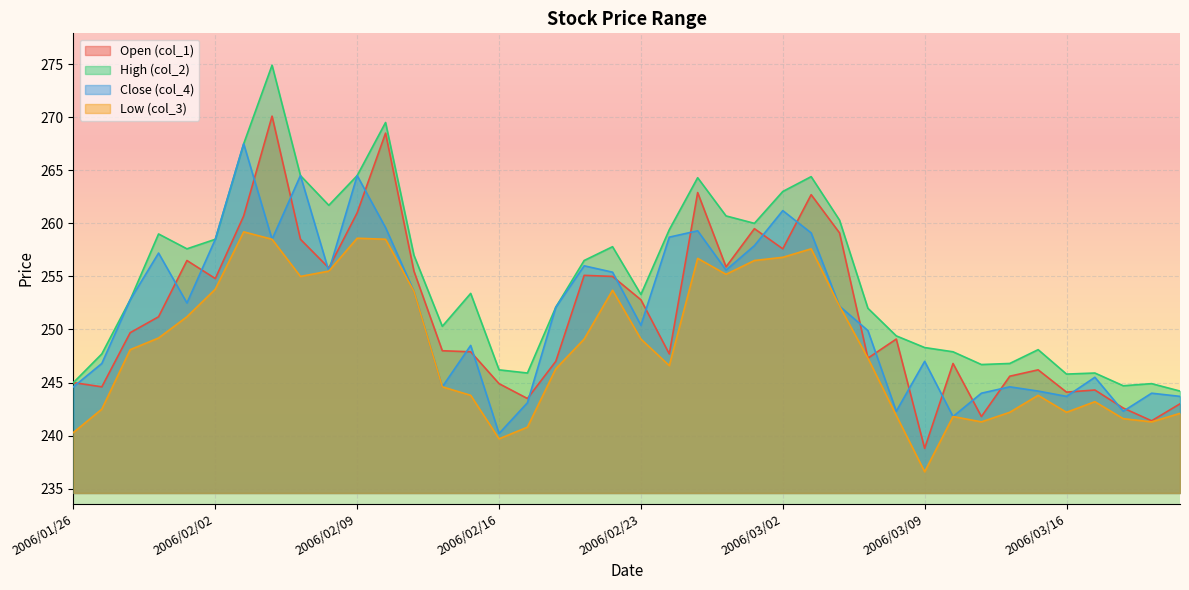

Where is the first local minimum for col_1?

2006/01/27